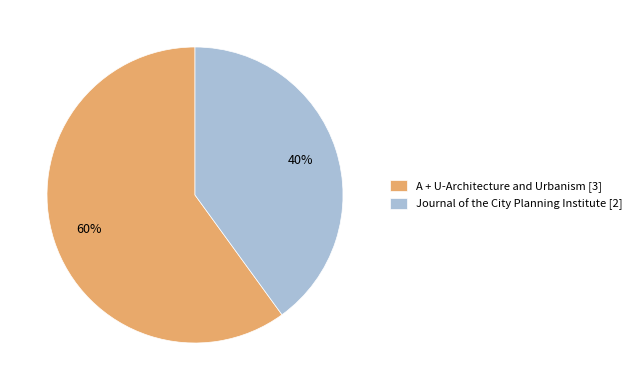

To the nearest percent, what is the difference between the Journal of the City Planning Institute and A + U-Architecture and Urbanism slice percentages?

20%